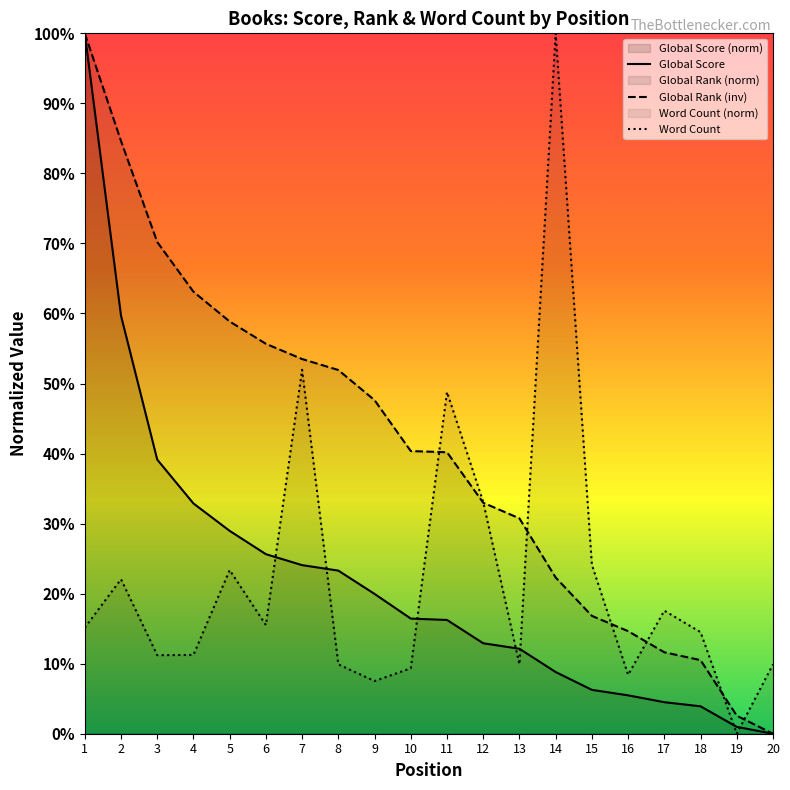

The Word Count series shows 11.2 at 3. True or false?

True